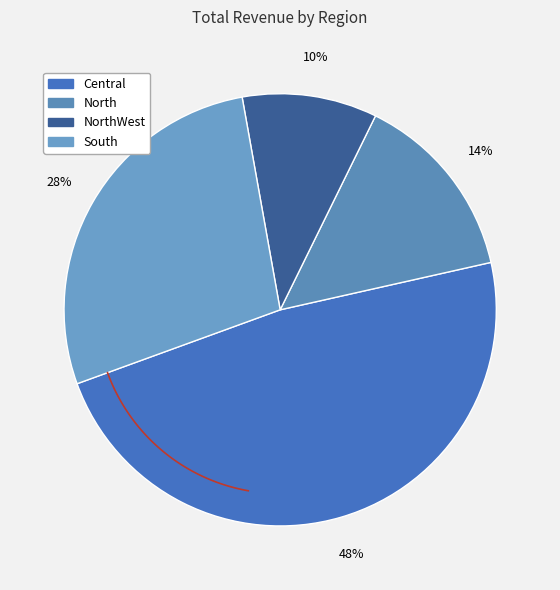

How many slices are in this pie chart?

4